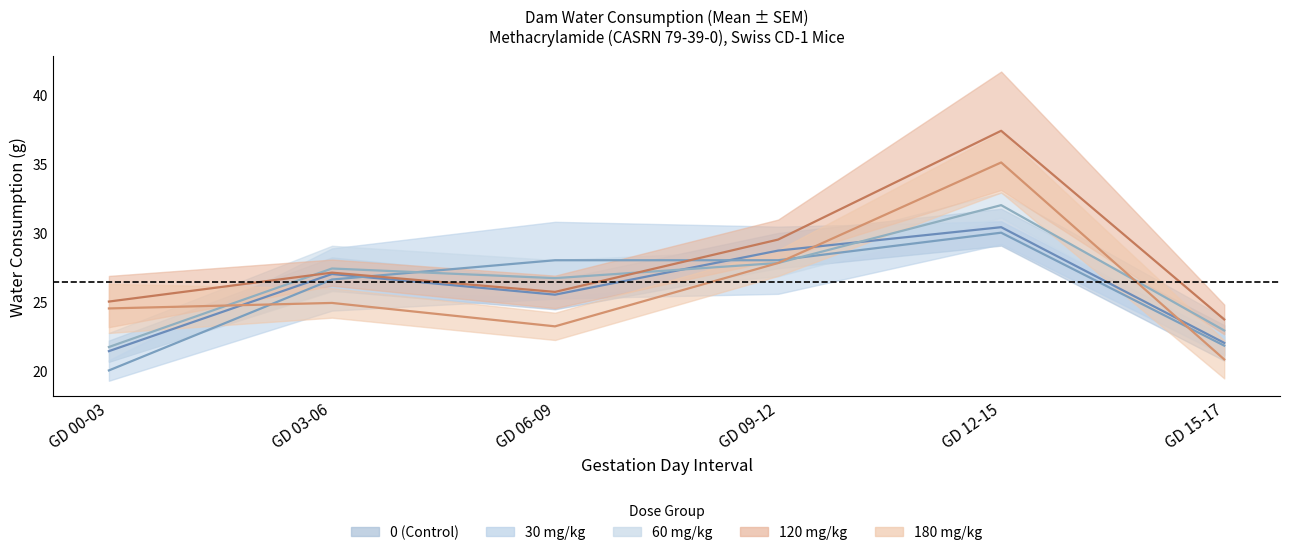

At which label does 180 mg/kg reach its peak?

GD 12-15